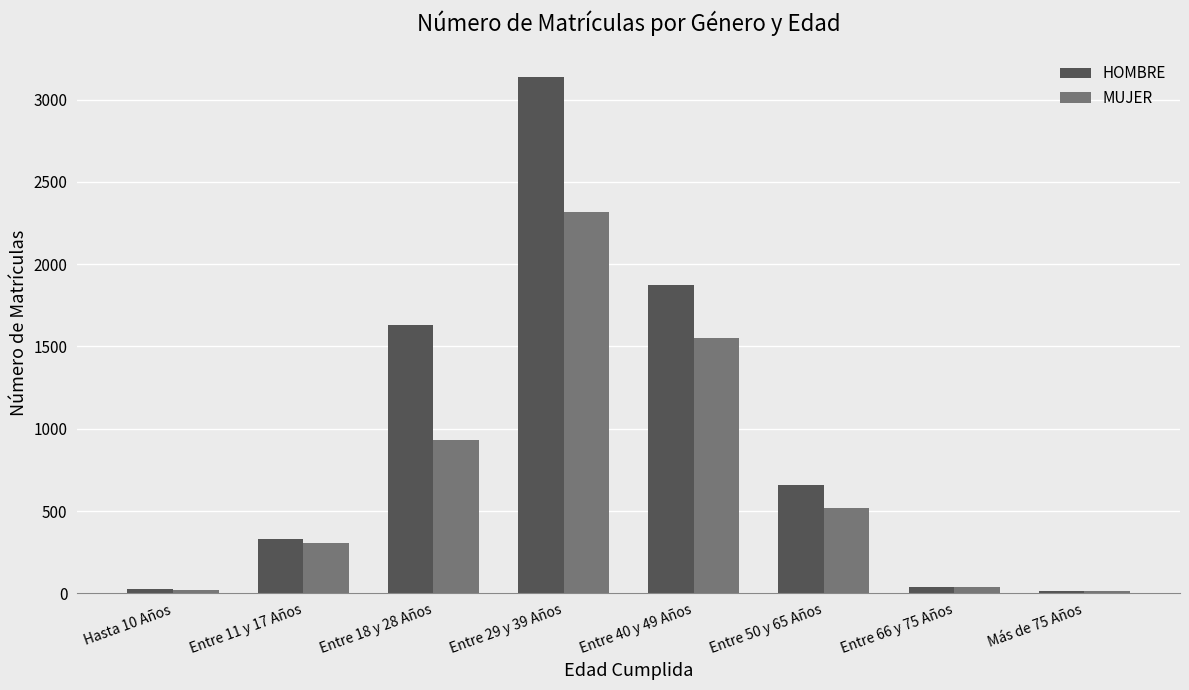

Between Entre 29 y 39 Años and Entre 50 y 65 Años, which series saw the biggest shift?

HOMBRE